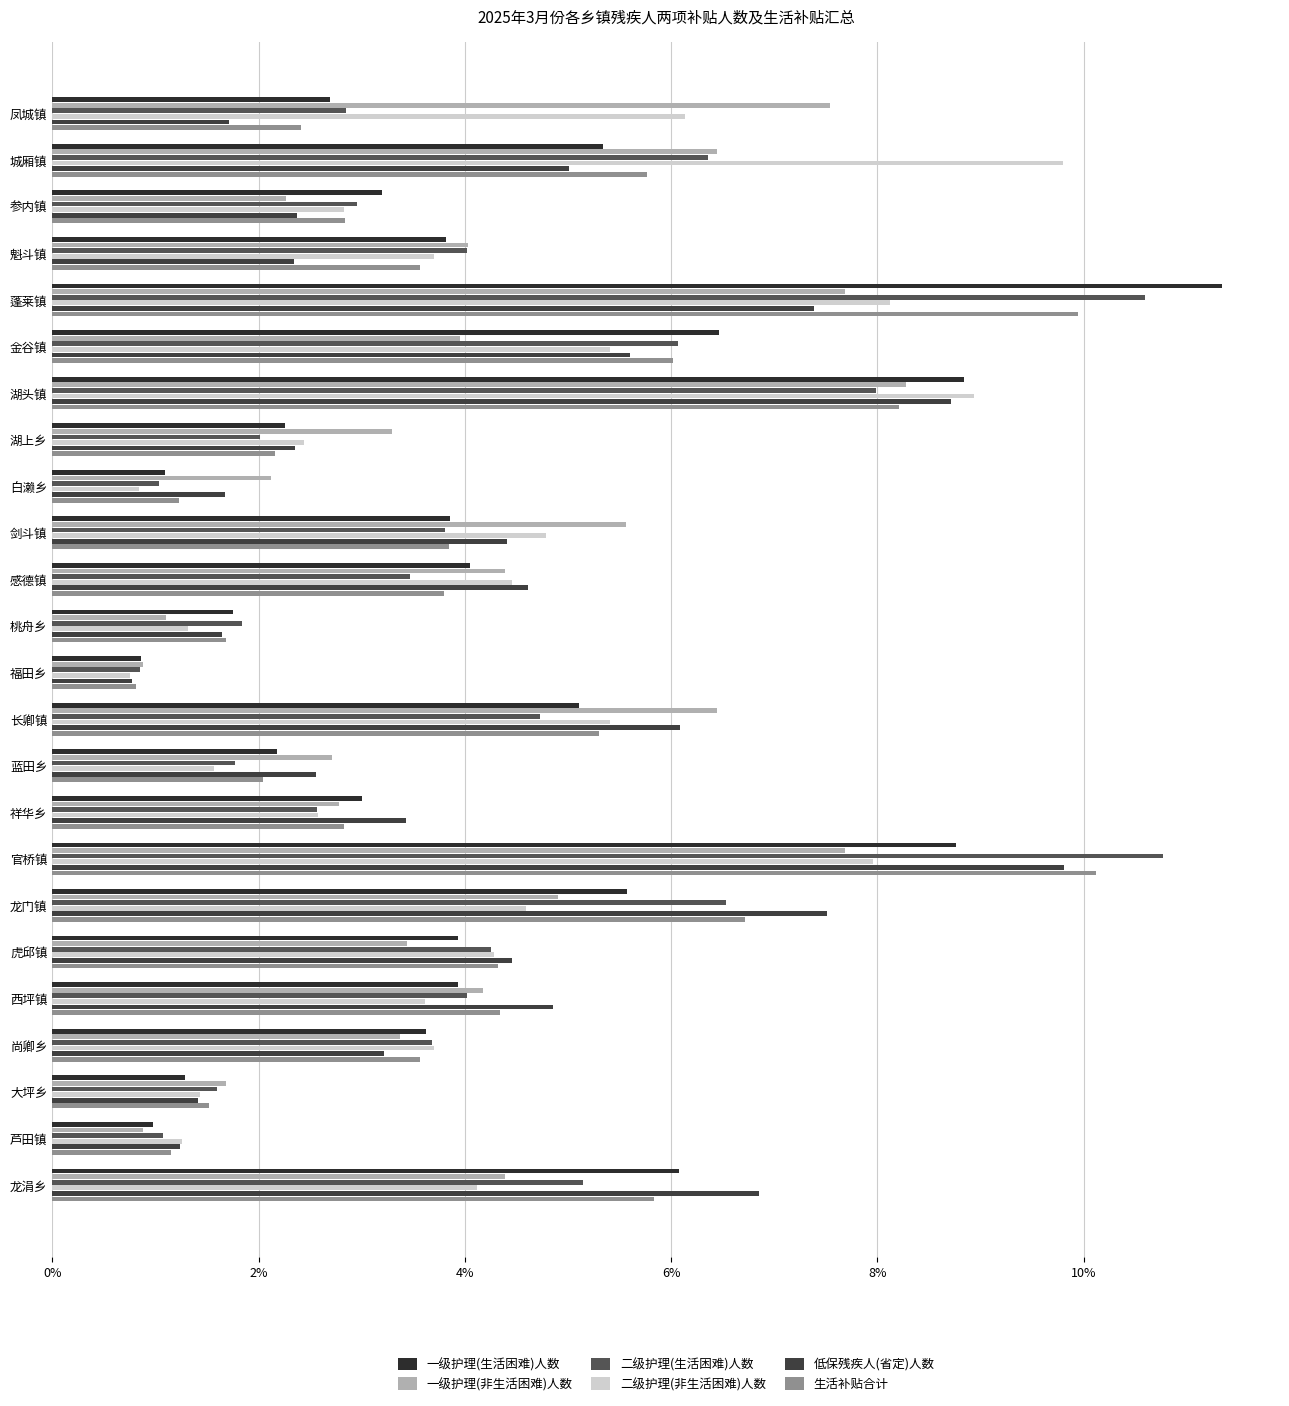

Which series has the widest spread of values?

一级护理(生活困难)人数